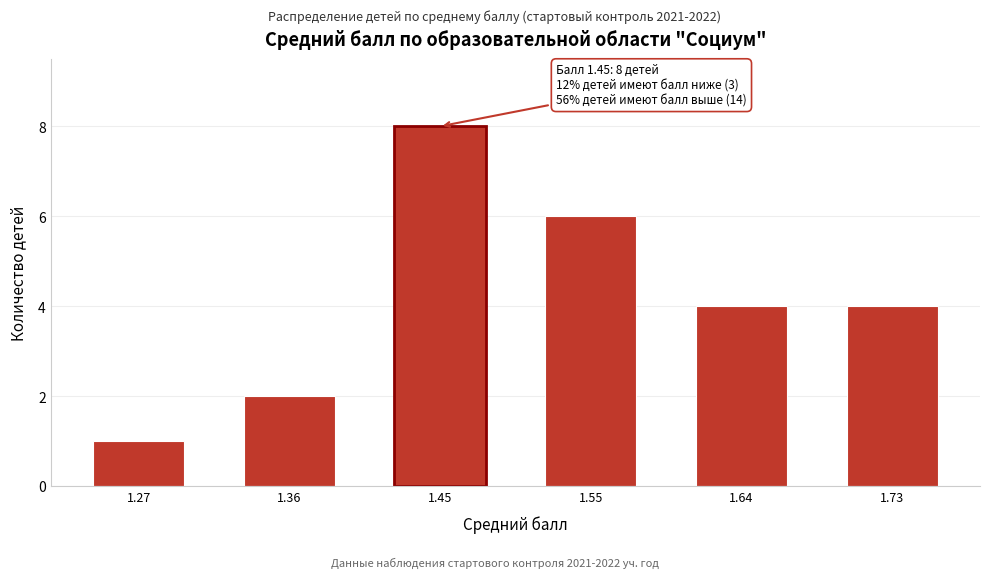

Reading left to right, transcribe all the data shown in this chart.

1	2	8	6	4	4